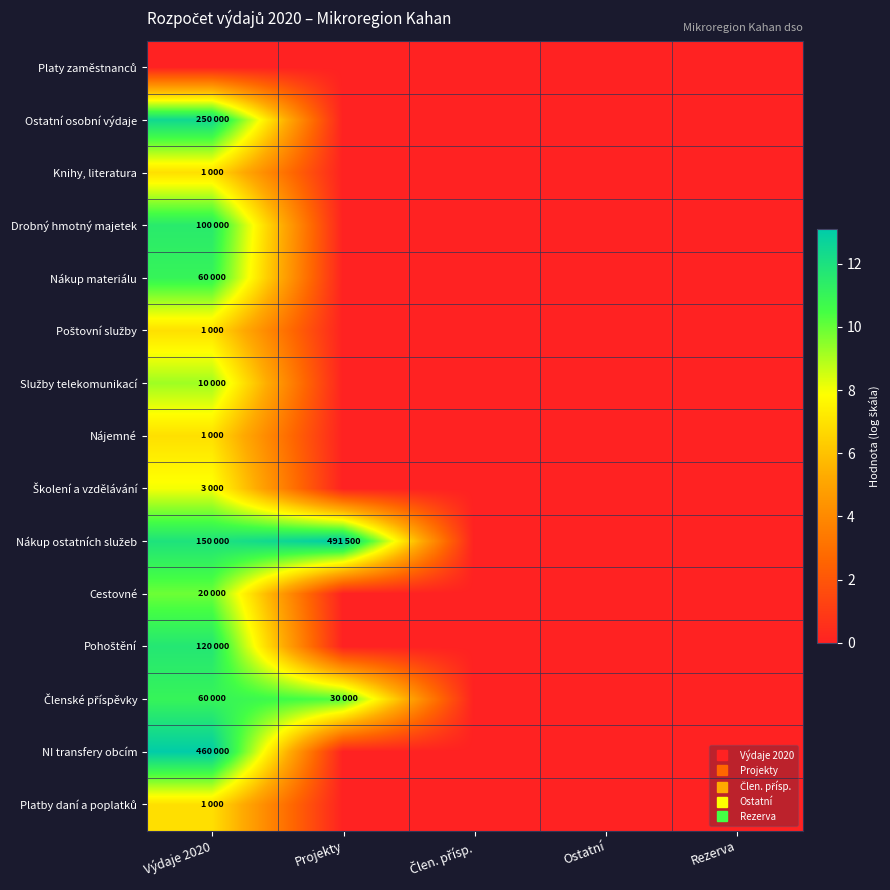

How many categories are shown in the chart?

5